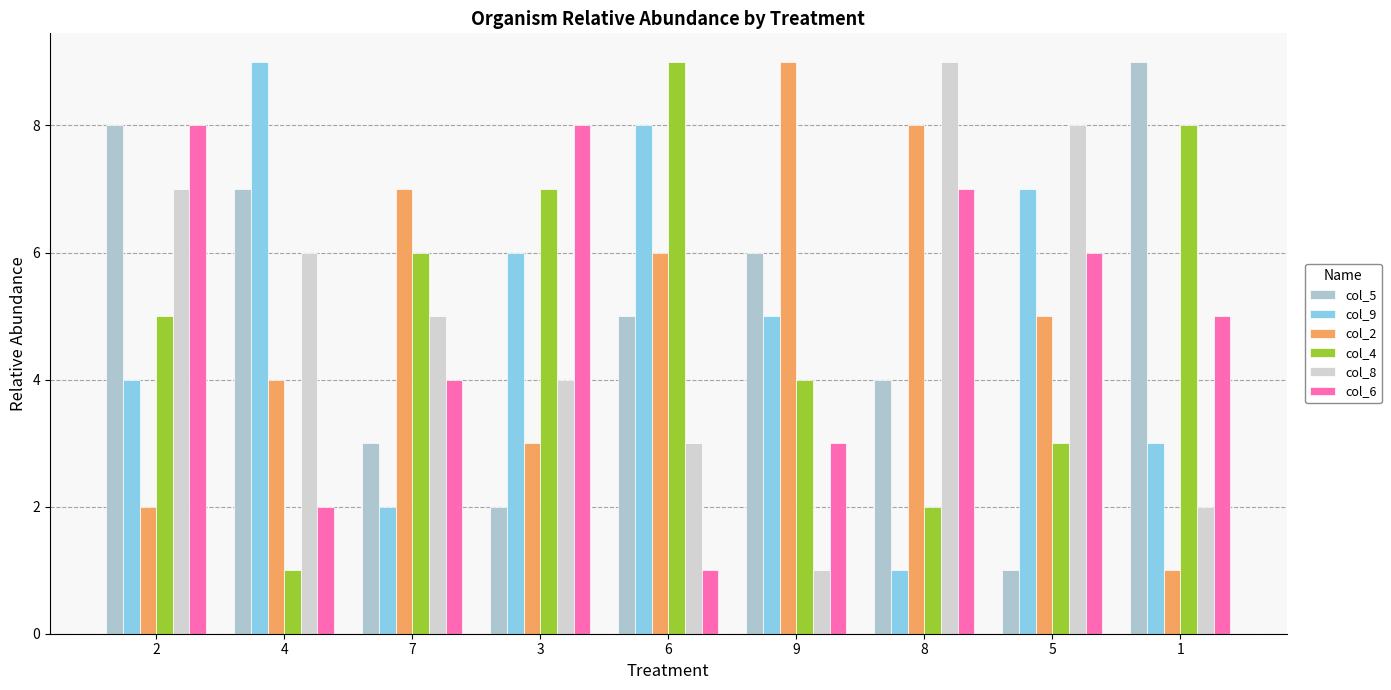

Is the value of col_9 at 3 greater than the value of col_5 at 7?

Yes